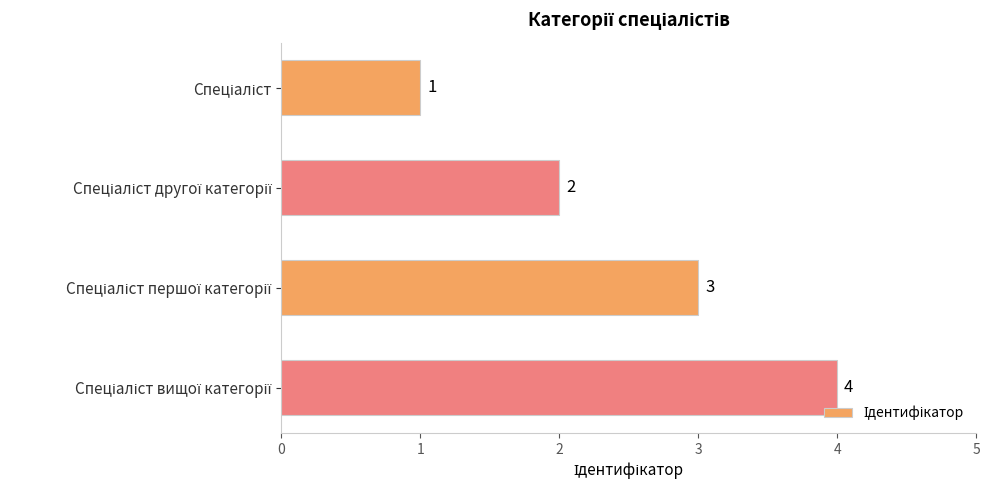

What is the greatest value displayed?

4